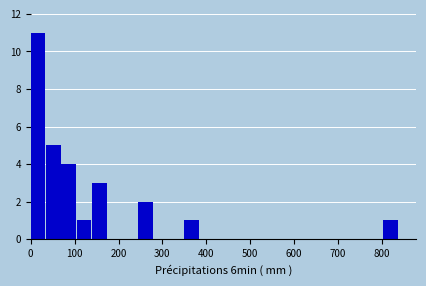

Around what value on the x-axis is the tallest bar? Give the approximate position of its centre, as read against the axis.

20